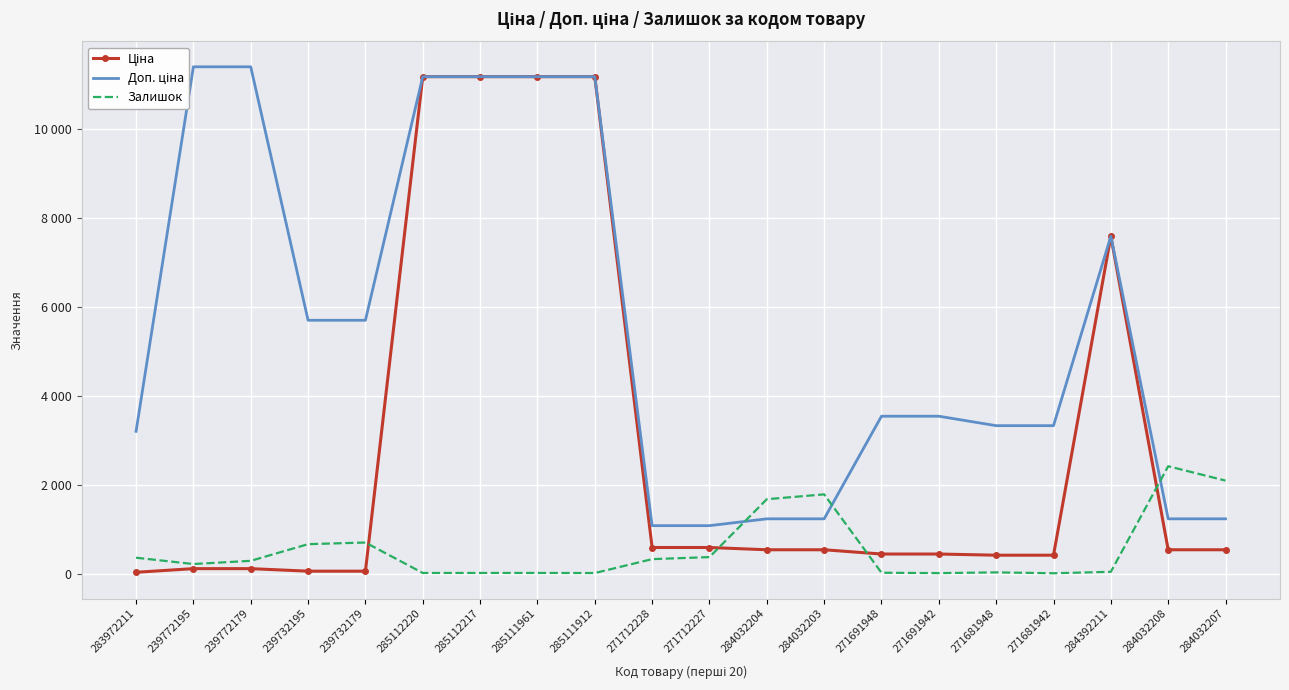

How many values in the Доп. ціна series are below 3544?

9